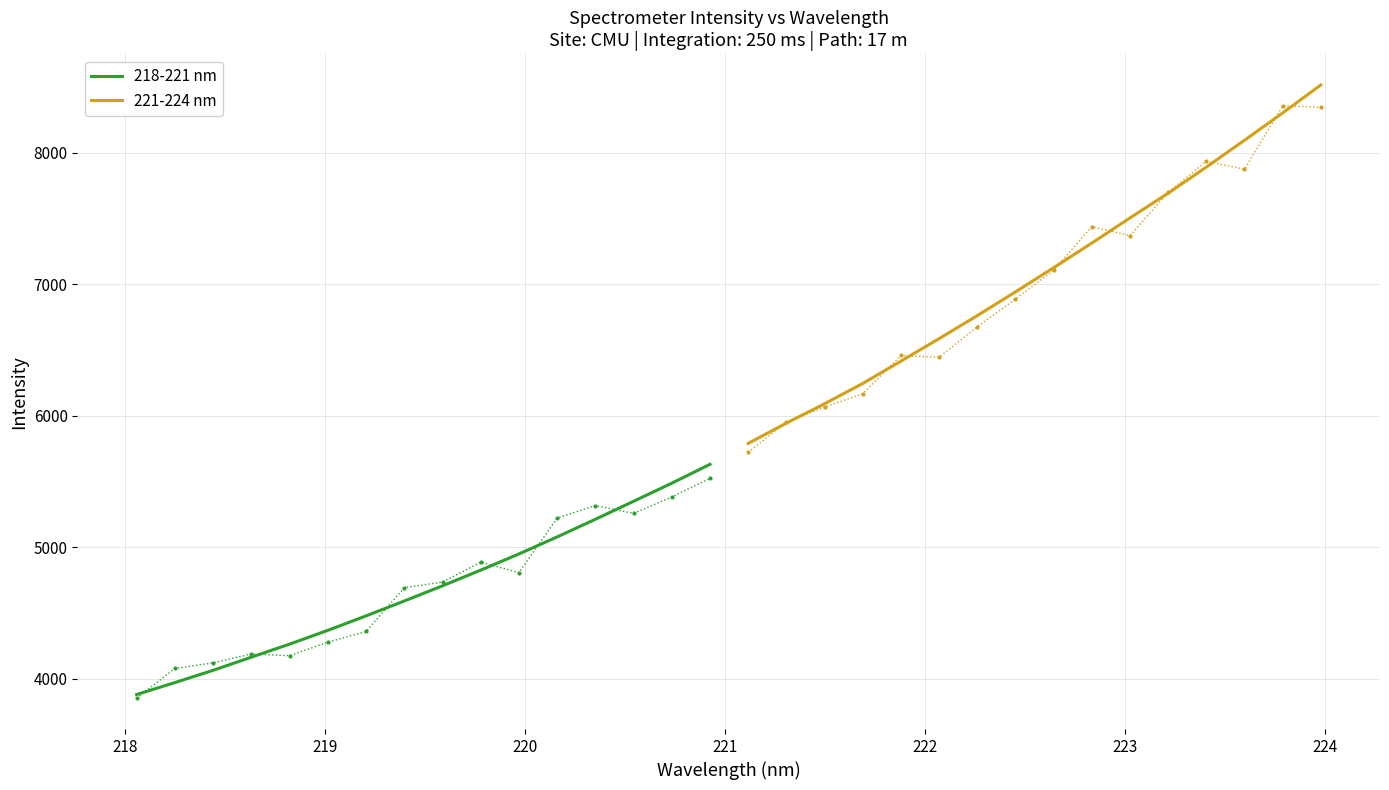

What is the minimum value for 221-224 nm?

5789.5